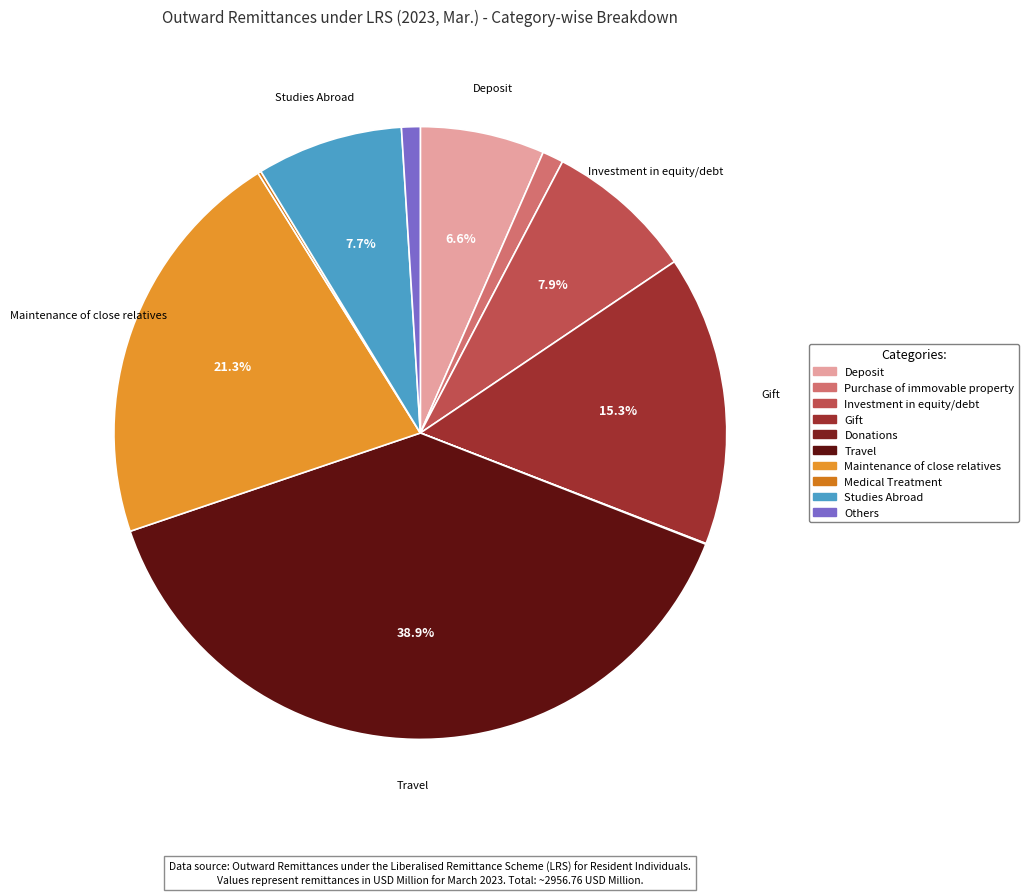

Rank the categories by value from lowest to highest.

Donations, Medical Treatment, Others, Purchase of immovable property, Deposit, Studies Abroad, Investment in equity/debt, Gift, Maintenance of close relatives, Travel